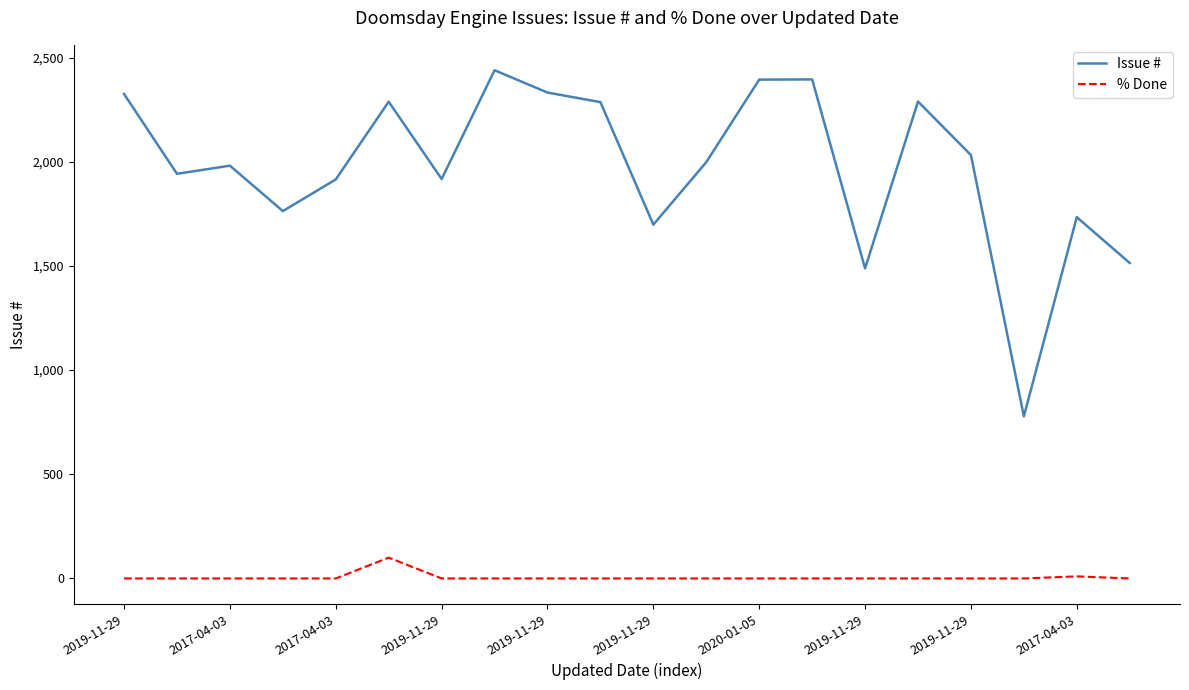

List the series in order of their peak value, highest first.

Issue #, % Done